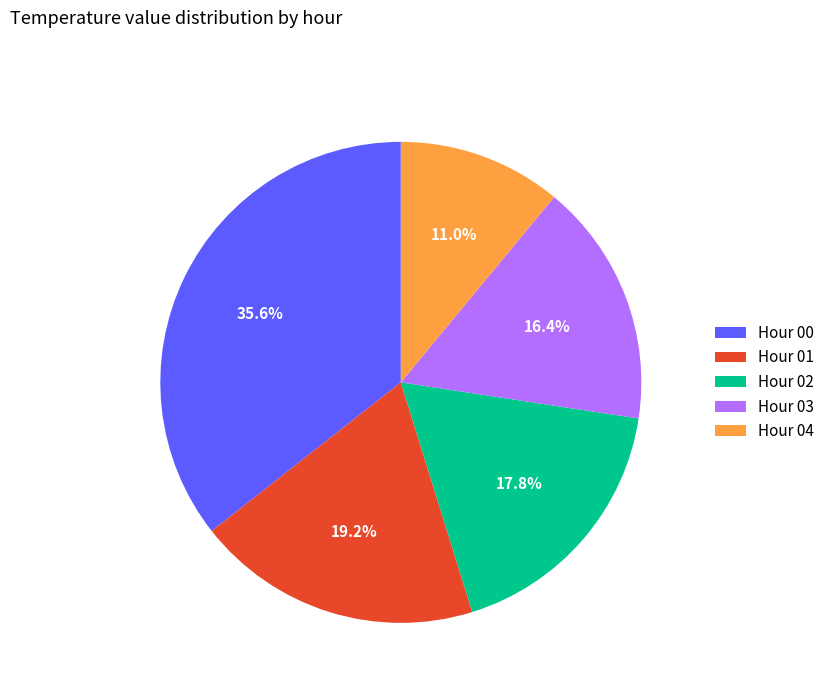

Between Hour 00 and Hour 02, which is larger?

Hour 00